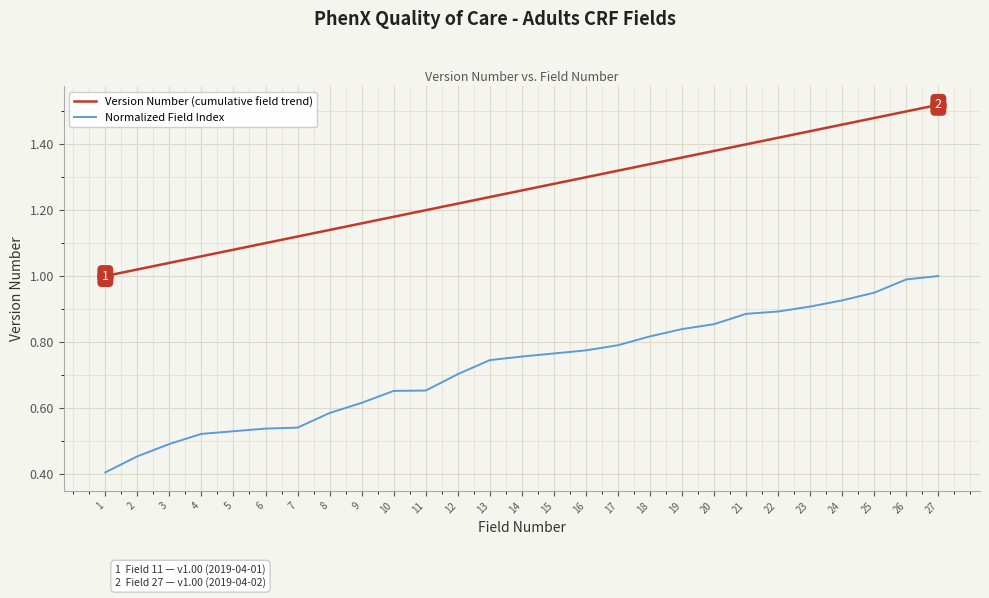

Which series has the largest total across all categories?

Version Number (cumulative field trend)